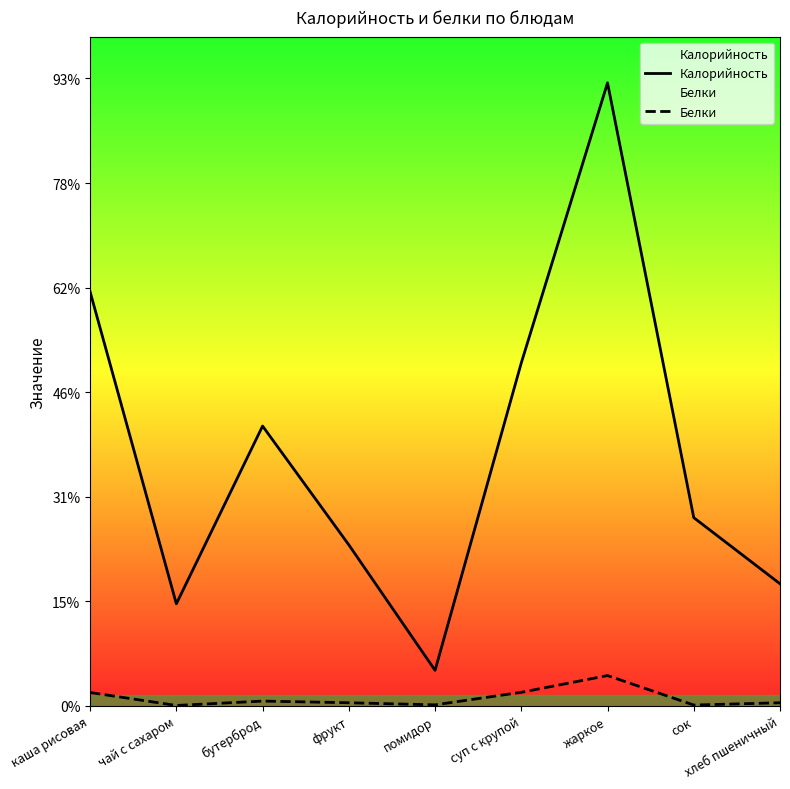

How many lines are shown in the chart?

2